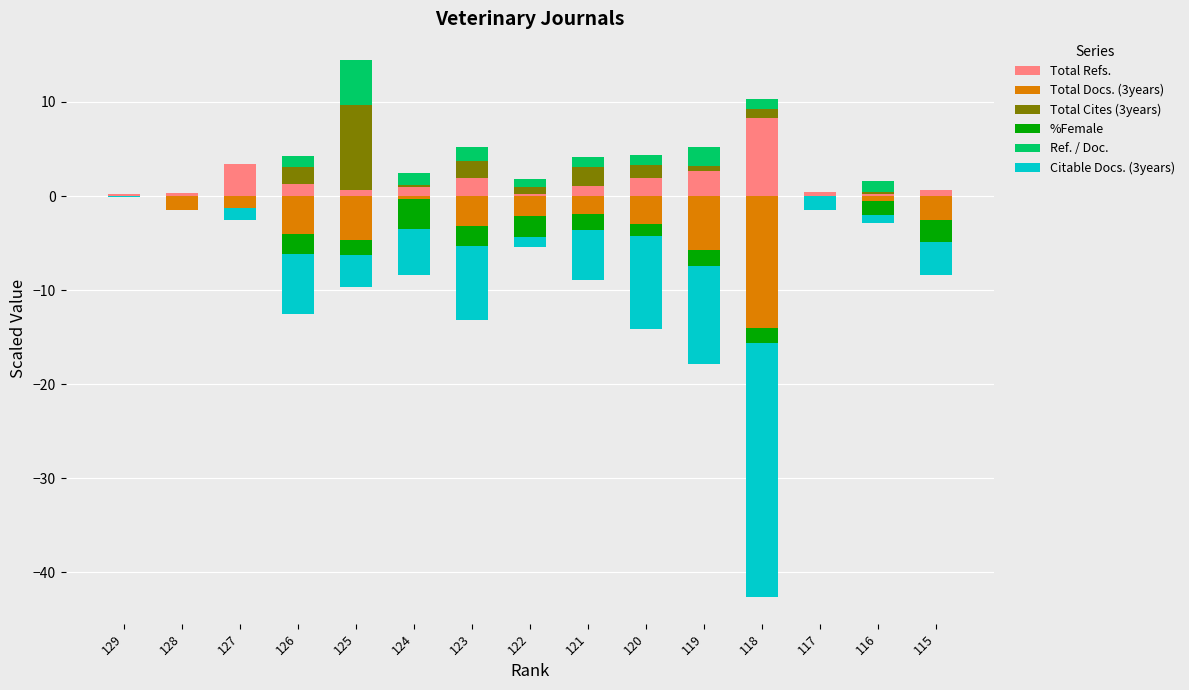

Between 120 and 117, which series saw the biggest shift?

Citable Docs. (3years)